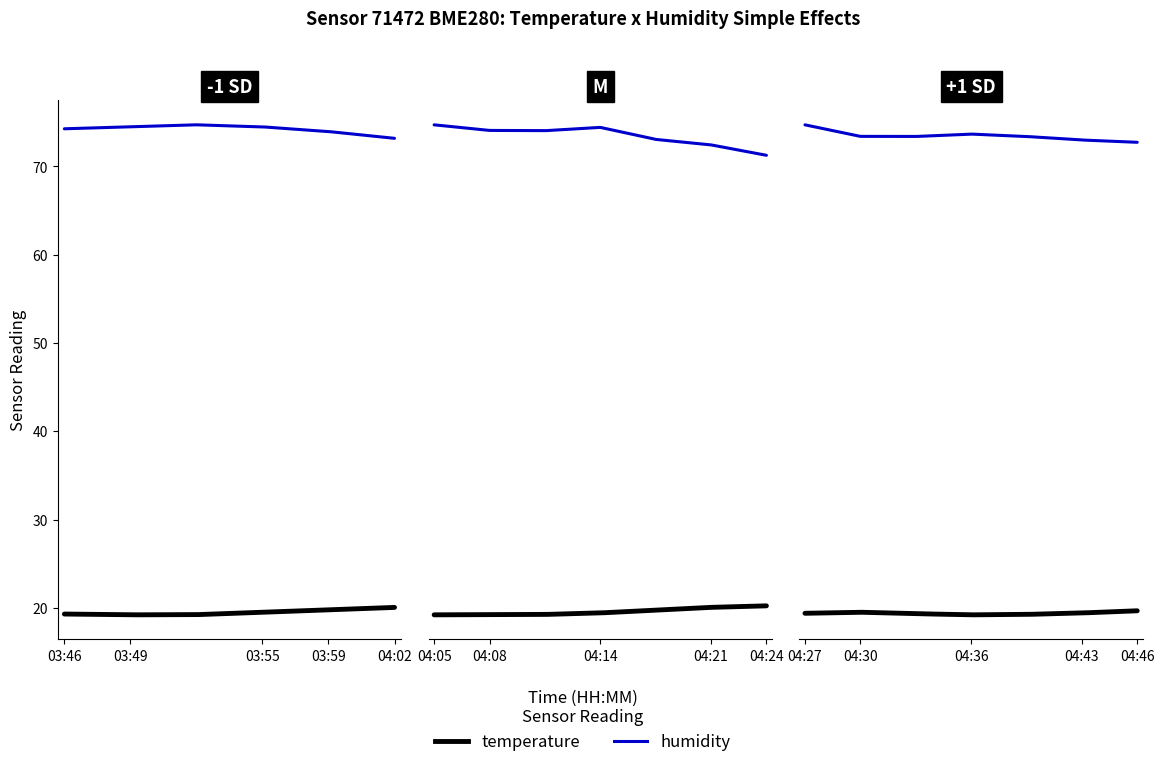

Is the value of temperature at 04:02 greater than the value of humidity at 04:05?

No